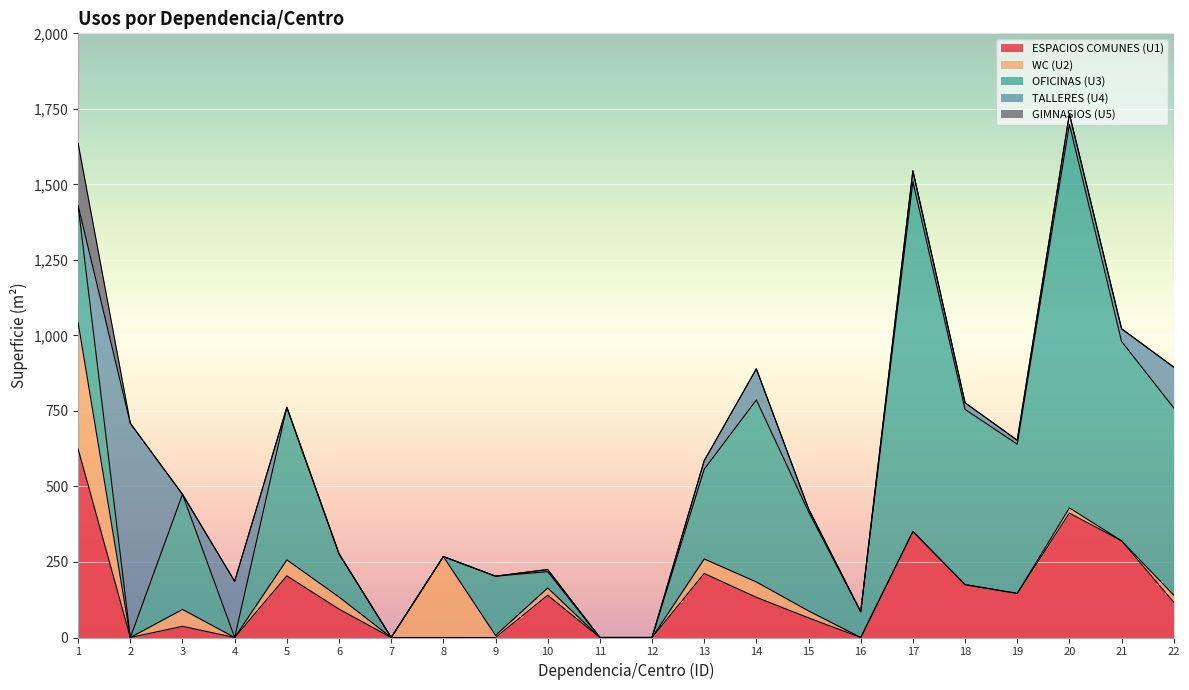

Which series changed the most between 11 and 20?

OFICINAS (U3)